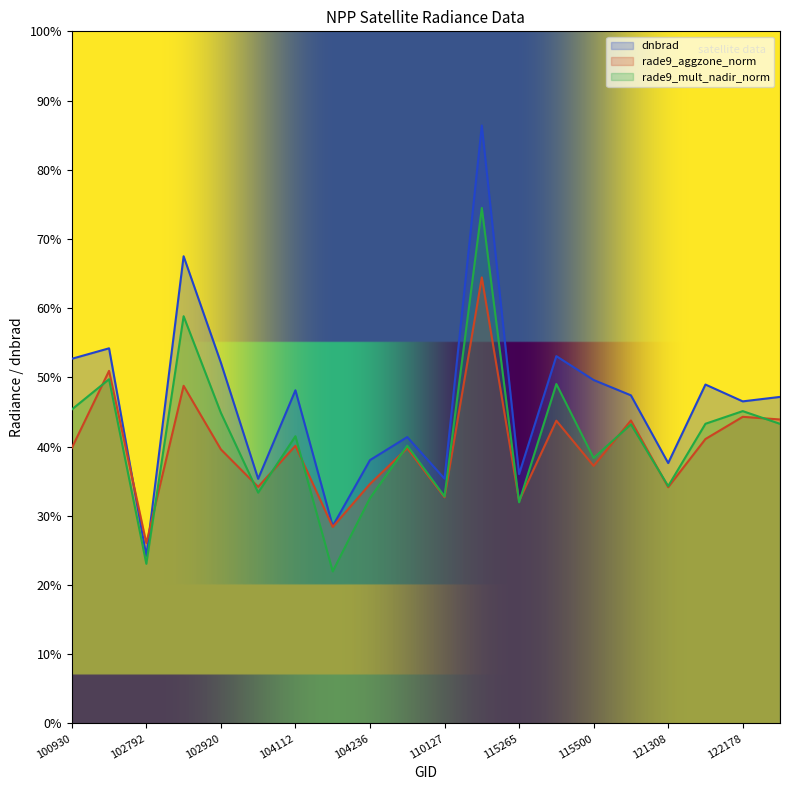

Where is the first local maximum for rade9_aggzone_norm?

102671